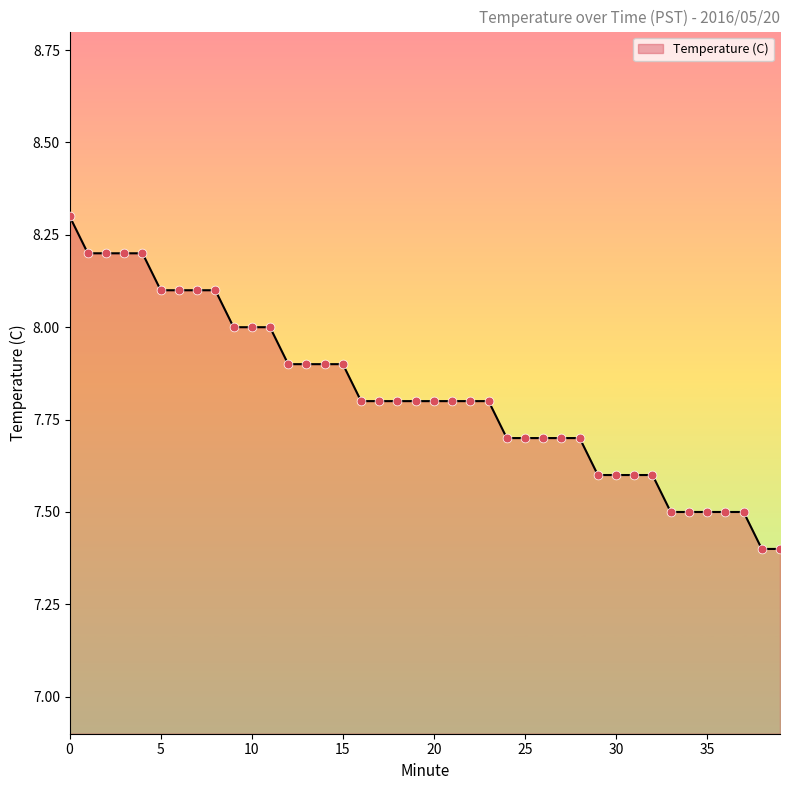

What is the difference between the maximum and minimum values?

0.9